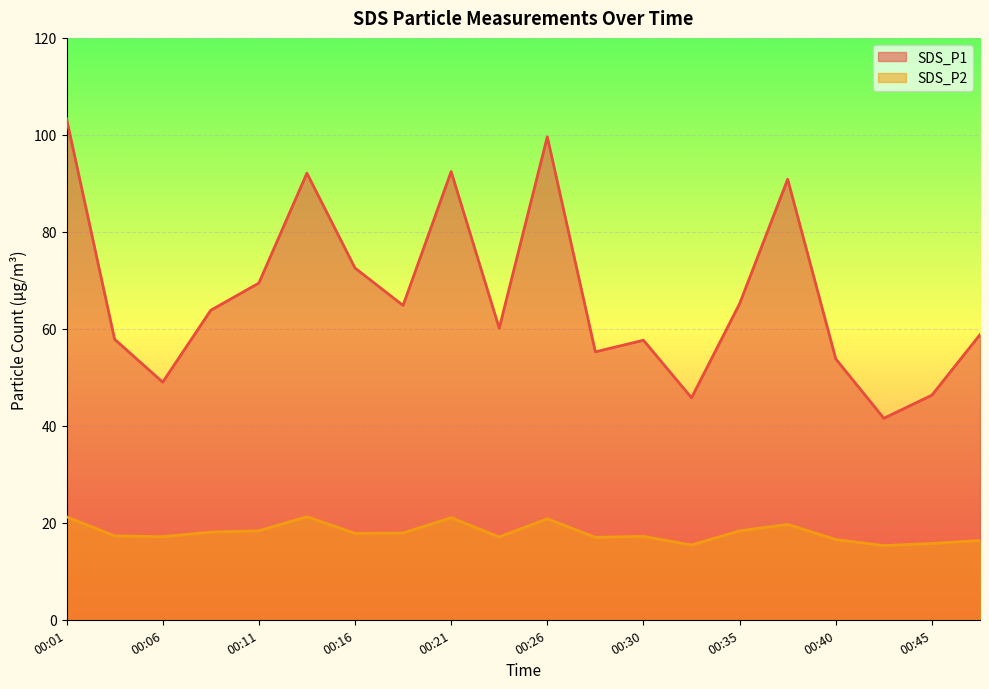

At how many categories does at least one series exceed 32?

20